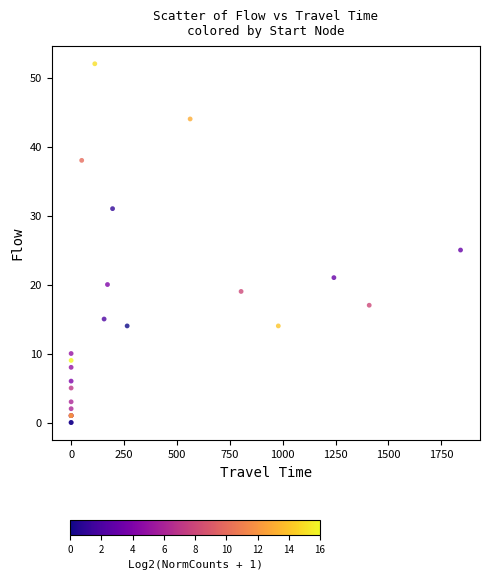

What Y value in the scatter plot is closest to 26?

25